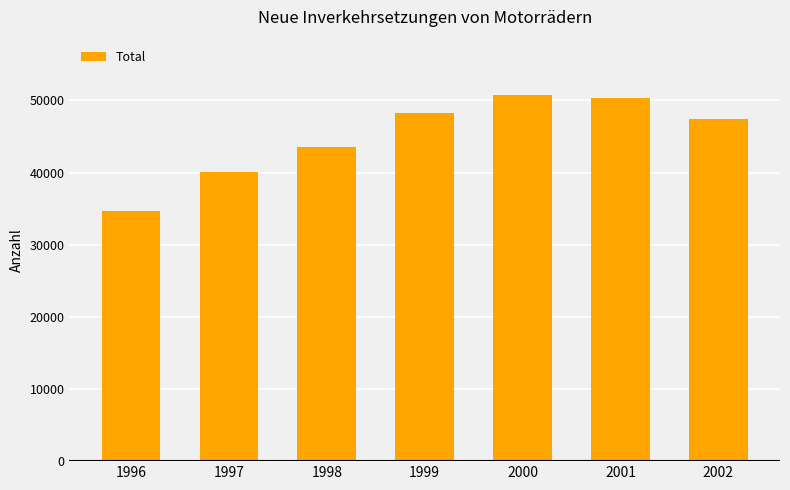

The value at 1996 is 49347. True or false?

False